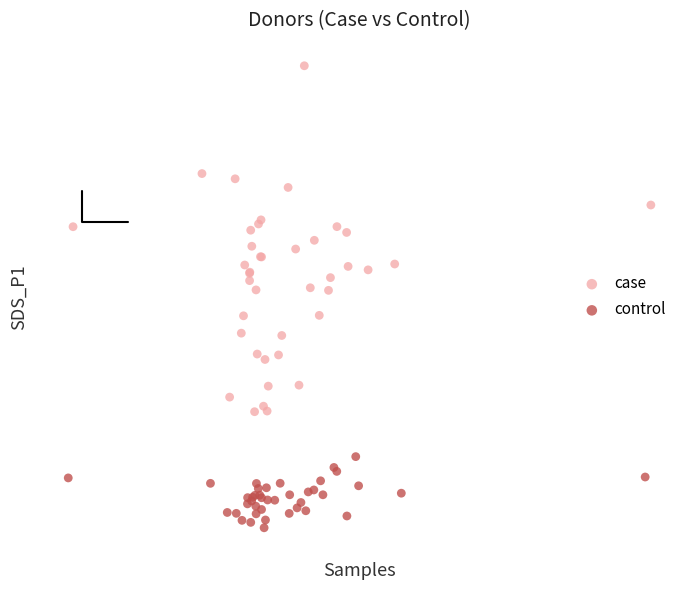

Which series has the widest spread of Y values?

case